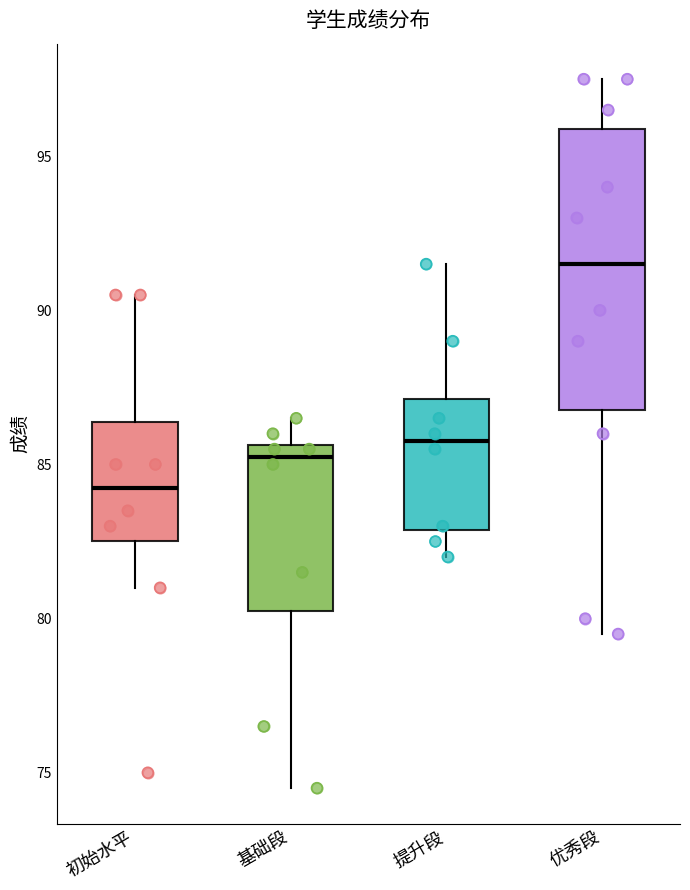

Comparing the boxes themselves (not the whiskers), which one is the tallest?

优秀段